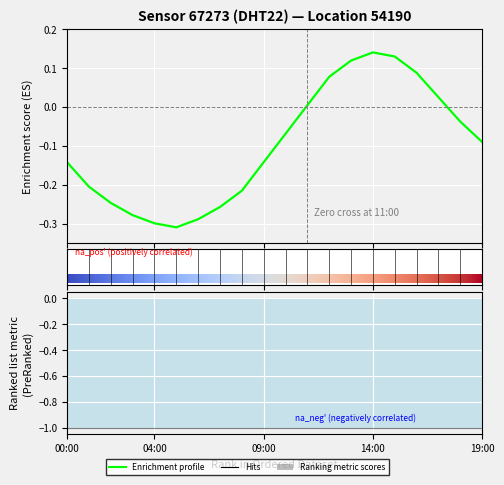

Which label corresponds to the smallest value in the chart?

5